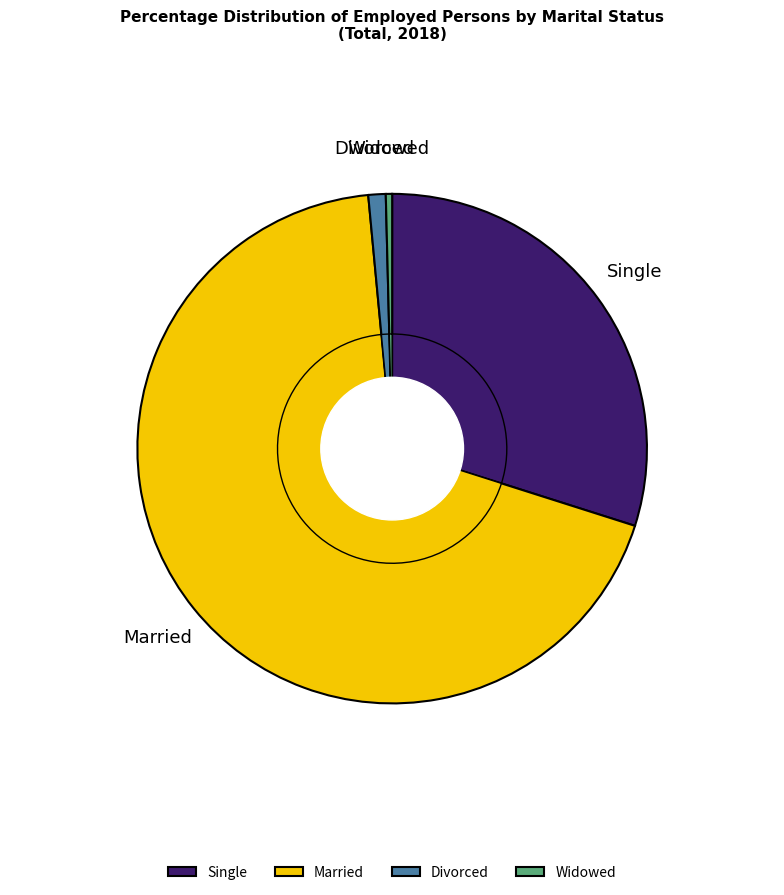

To the nearest percent, what is the difference between the Married and Divorced slice percentages?

68%